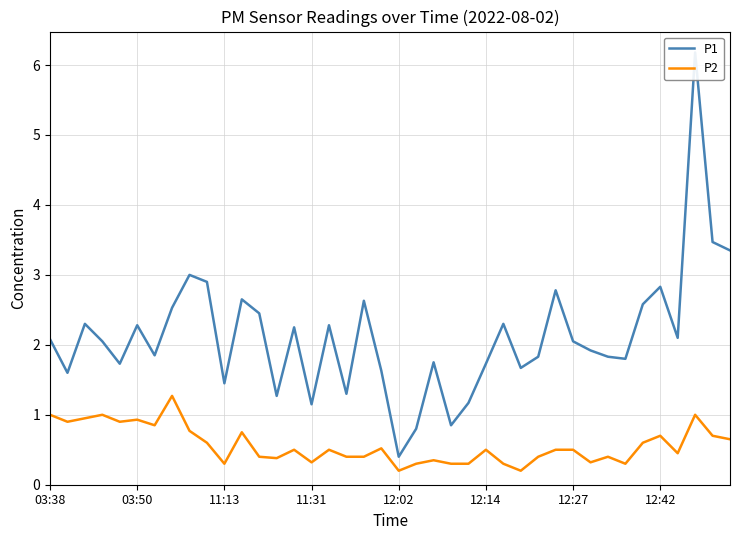

What is the lowest value of the P1 series?

0.4